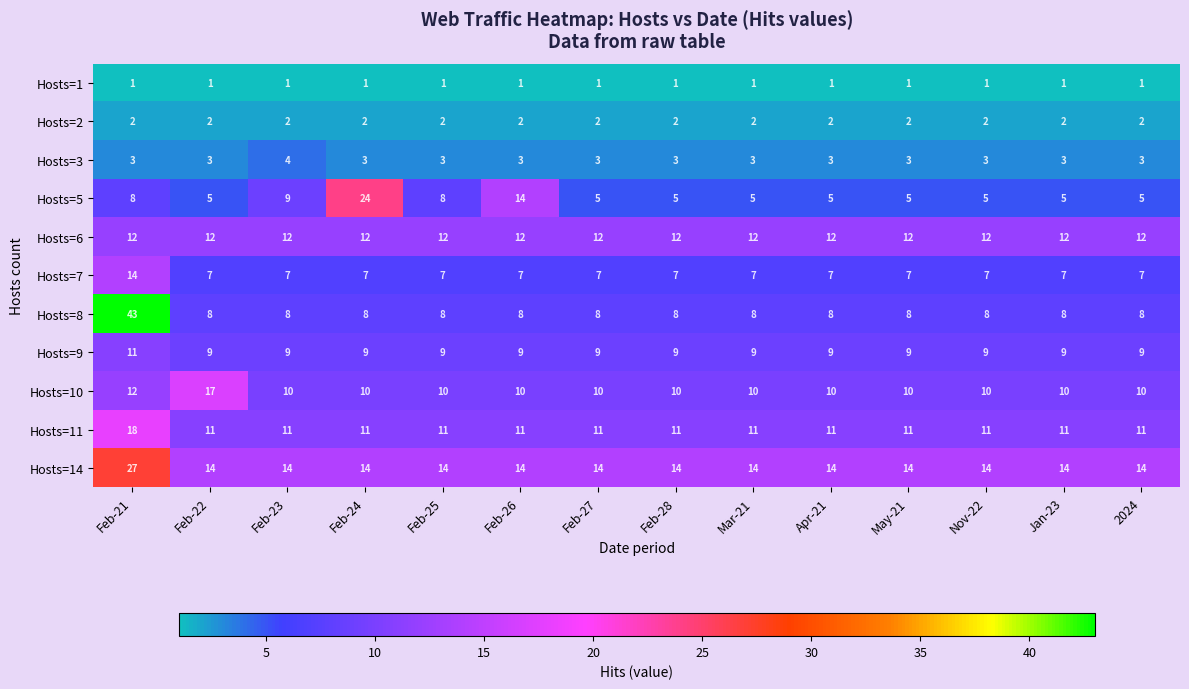

What is the difference between the highest and lowest values at Jan-23?

13